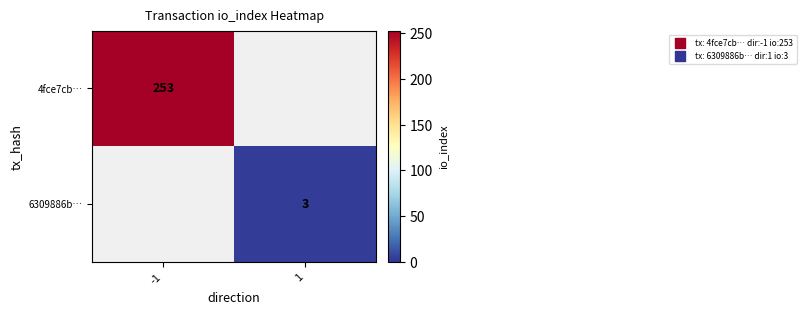

Is it true that 6309886b… equals 3 at 1?

True